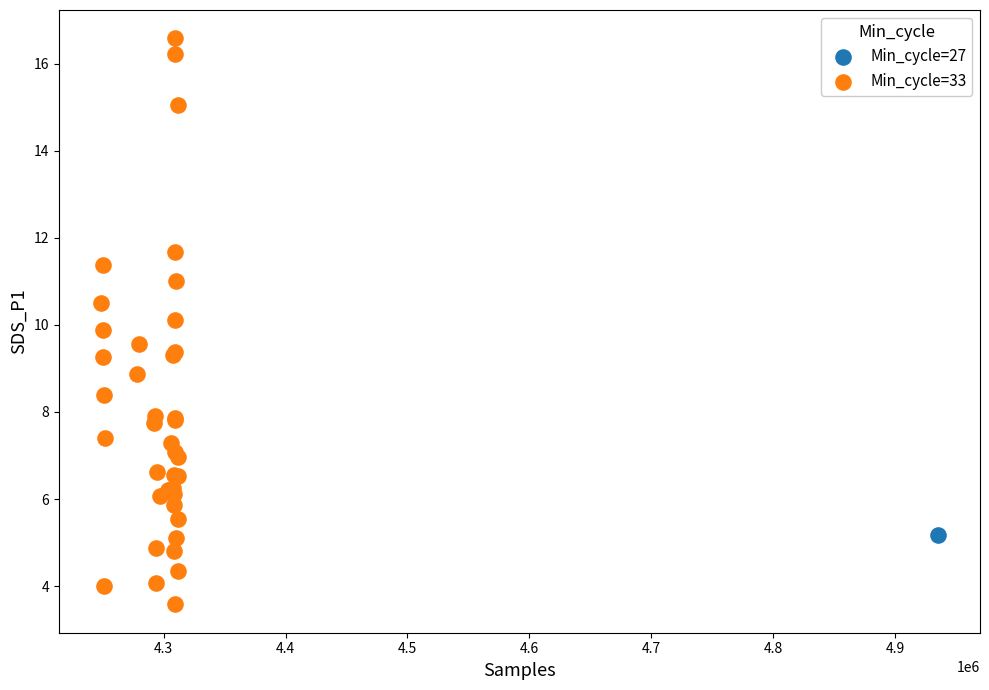

What are all the series names shown in the legend?

Min_cycle=27, Min_cycle=33